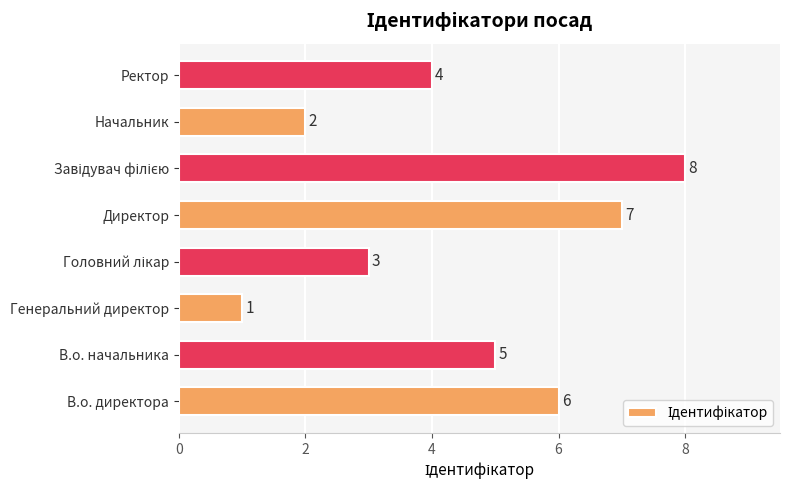

What is the change in value from В.о. директора to Начальник?

-4